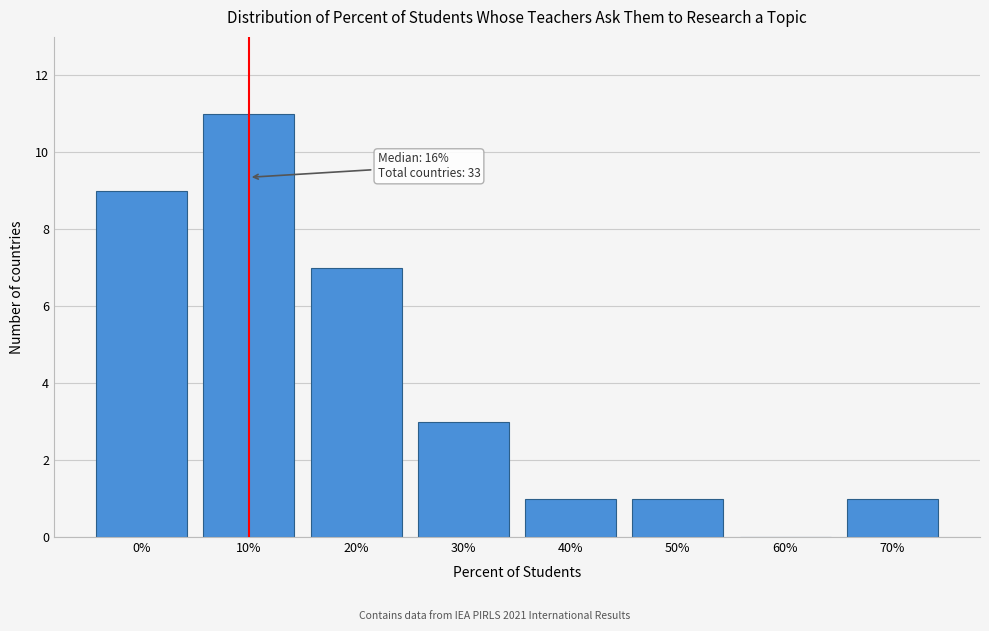

Reading right to left, list all the values displayed in this chart.

70%=1	60%=0	50%=1	40%=1	30%=3	20%=7	10%=11	0%=9